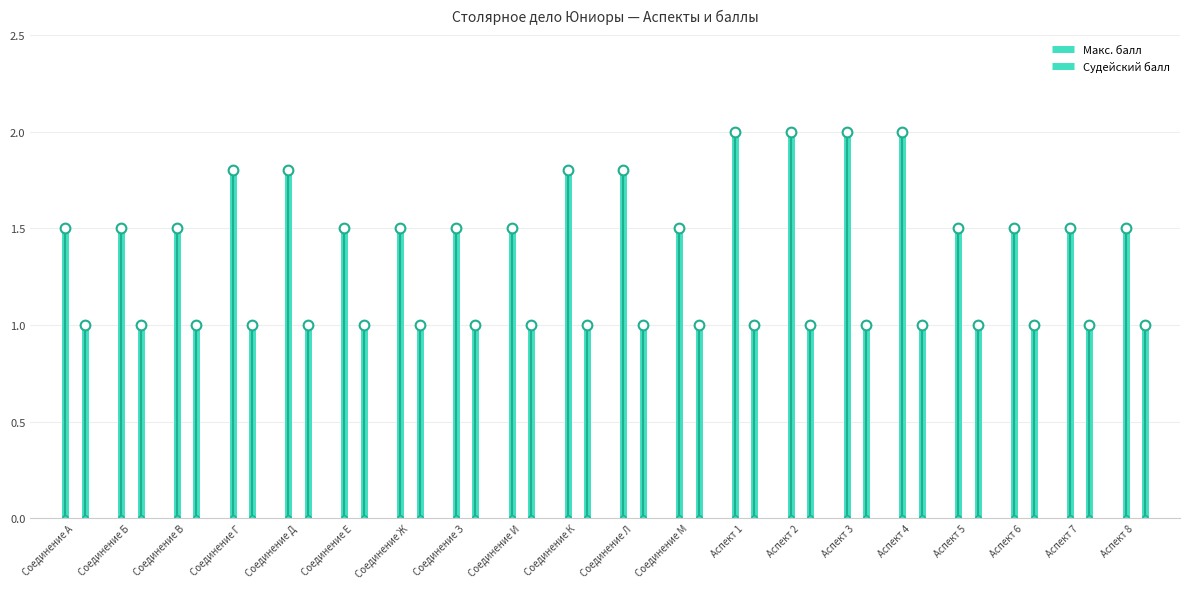

What is the highest value of the Судейский балл series?

1.0